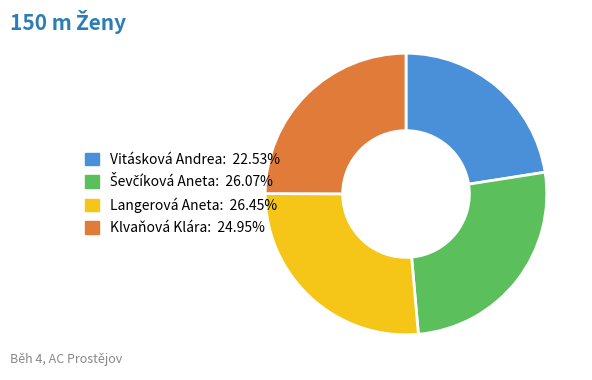

The Vitásková Andrea slice represents 23% of the pie. True or false?

True